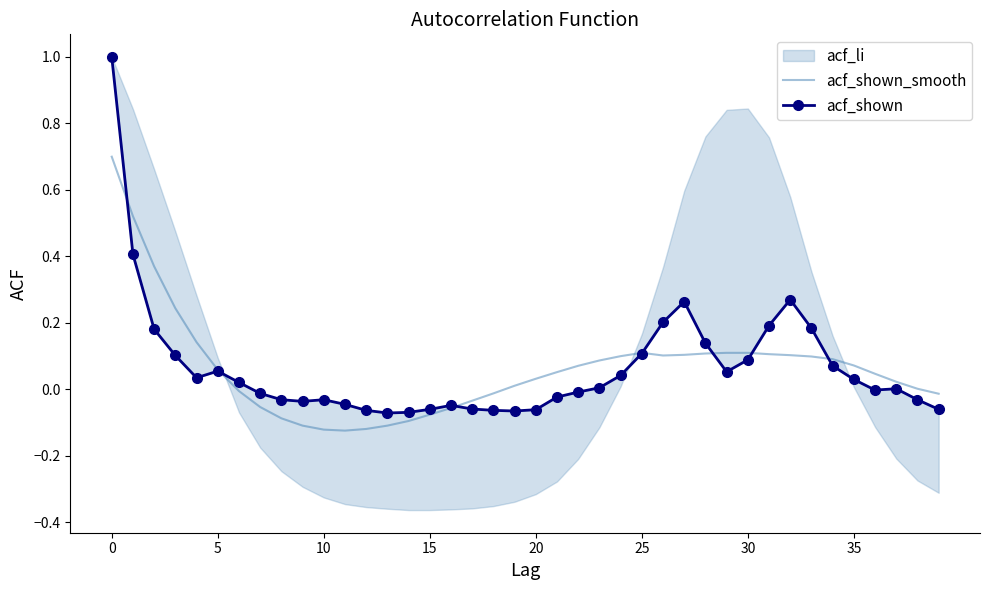

Where is acf_shown_smooth nearest to the value 0?

38